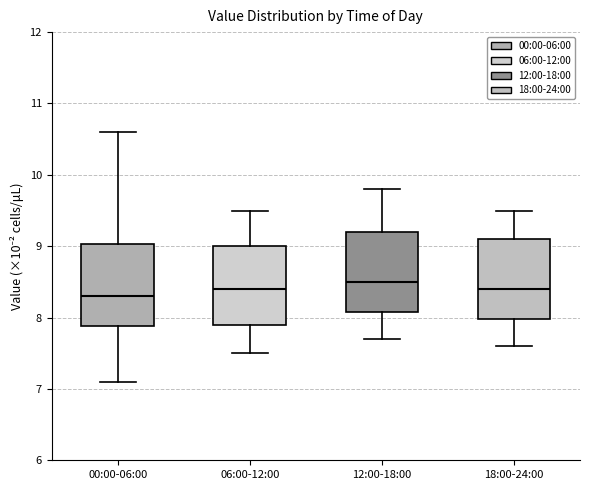

Reading left to right, read every box against the y-axis: the position of its median line, the range the box covers, and the ends of its whiskers. The values are not printed on the chart, so give them approximately, as read against the axis.

00:00-06:00: median 8.3, box 7.9 to 9.0, whiskers 7.1 to 10.6
06:00-12:00: median 8.4, box 7.9 to 9.0, whiskers 7.5 to 9.5
12:00-18:00: median 8.5, box 8.1 to 9.2, whiskers 7.7 to 9.8
18:00-24:00: median 8.4, box 8.0 to 9.1, whiskers 7.6 to 9.5